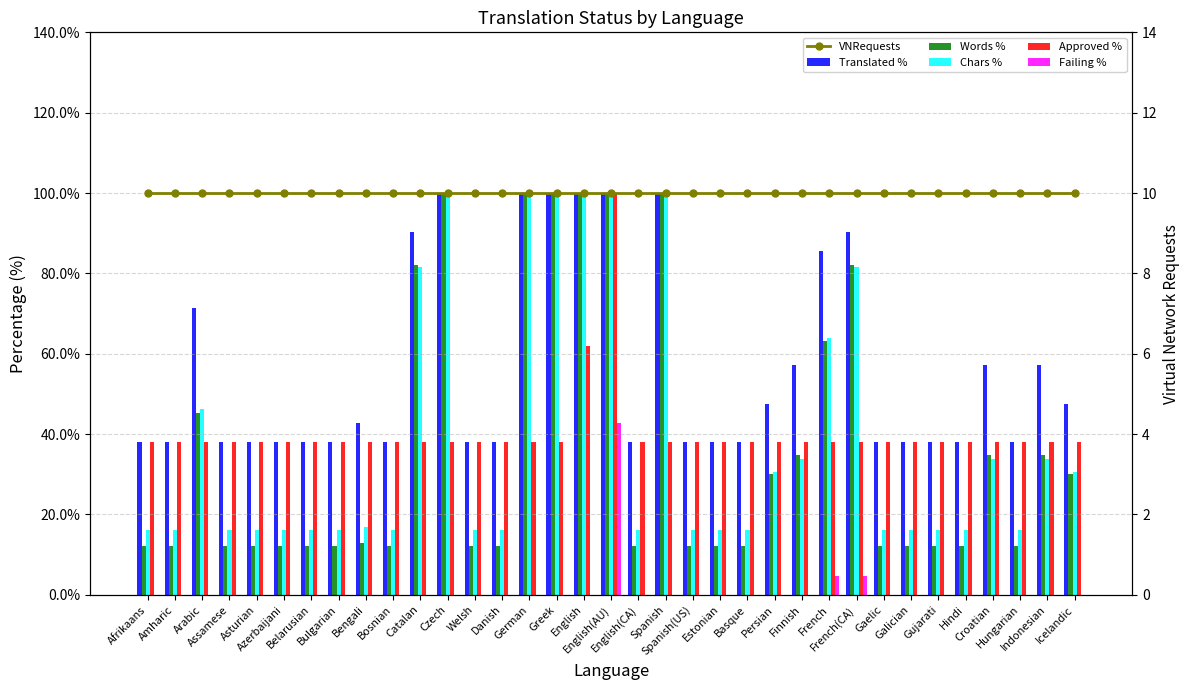

Rank the categories by Words % value from lowest to highest.

Afrikaans, Amharic, Assamese, Asturian, Azerbaijani, Belarusian, Bulgarian, Bosnian, Welsh, Danish, English(CA), Spanish(US), Estonian, Basque, Gaelic, Galician, Gujarati, Hindi, Hungarian, Bengali, Persian, Icelandic, Finnish, Croatian, Indonesian, Arabic, French, Catalan, French(CA), Czech, German, Greek, English, English(AU), Spanish